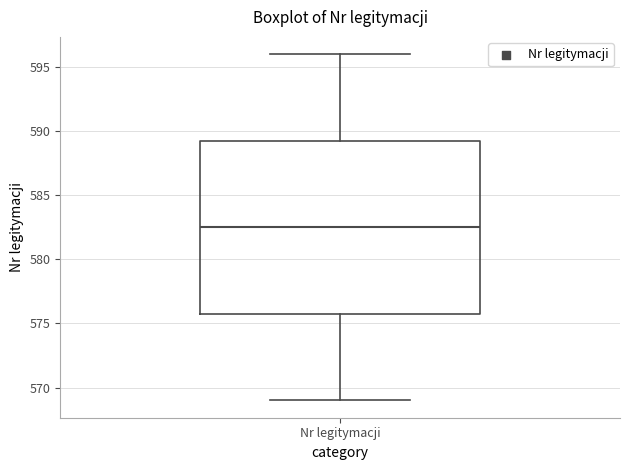

Transcribe this box plot: give where the median line is, the range the box spans, and where the two whiskers end, as read against the y-axis. The values are not printed on the chart, so give them approximately, as read against the axis.

median 582.5, box 576.0 to 589.5, whiskers 569.0 to 596.0